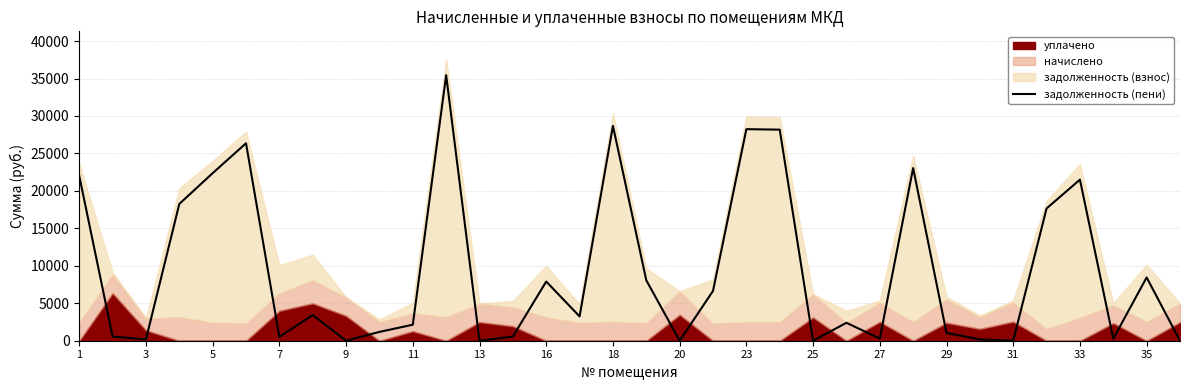

What is the maximum value for задолженность (пени)?

35440.6